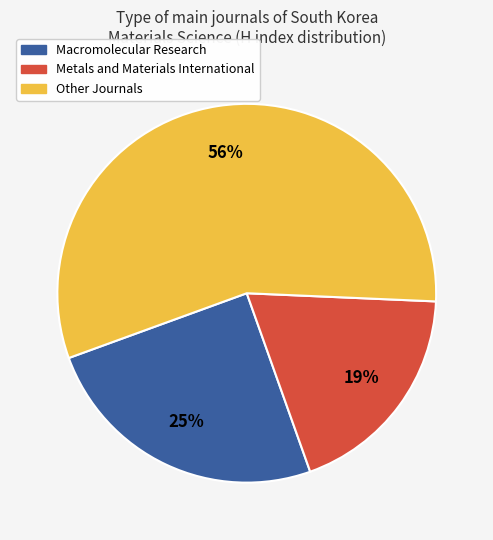

To the nearest percent, what is the average slice percentage?

33%